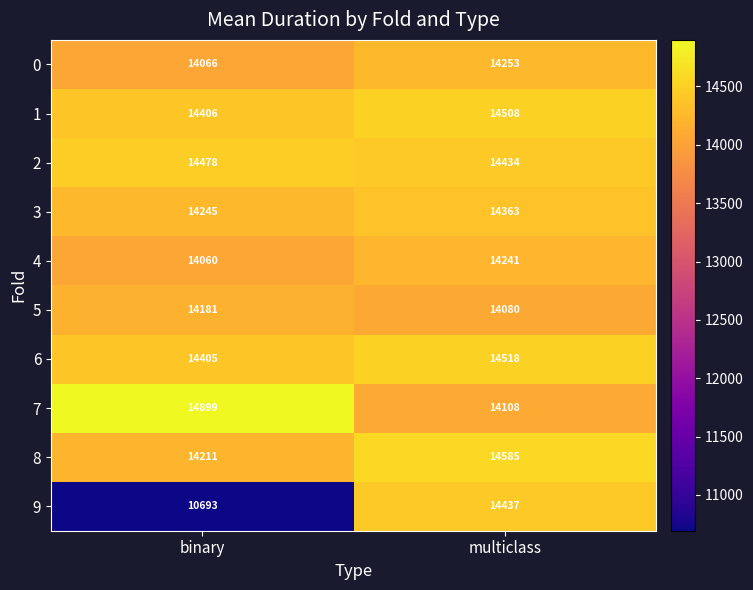

What is the total value across all series at binary?

139644